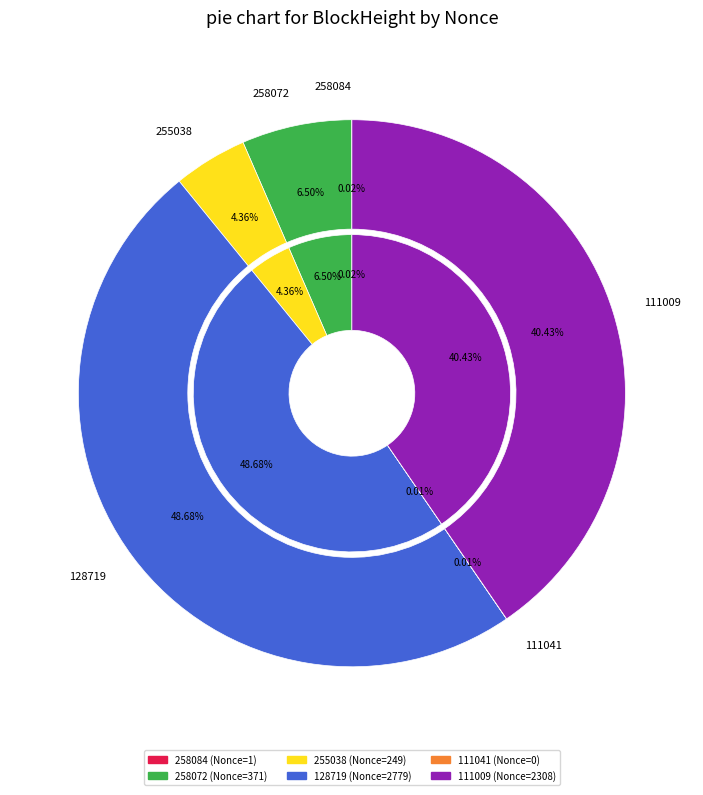

How many slices are in this pie chart?

6